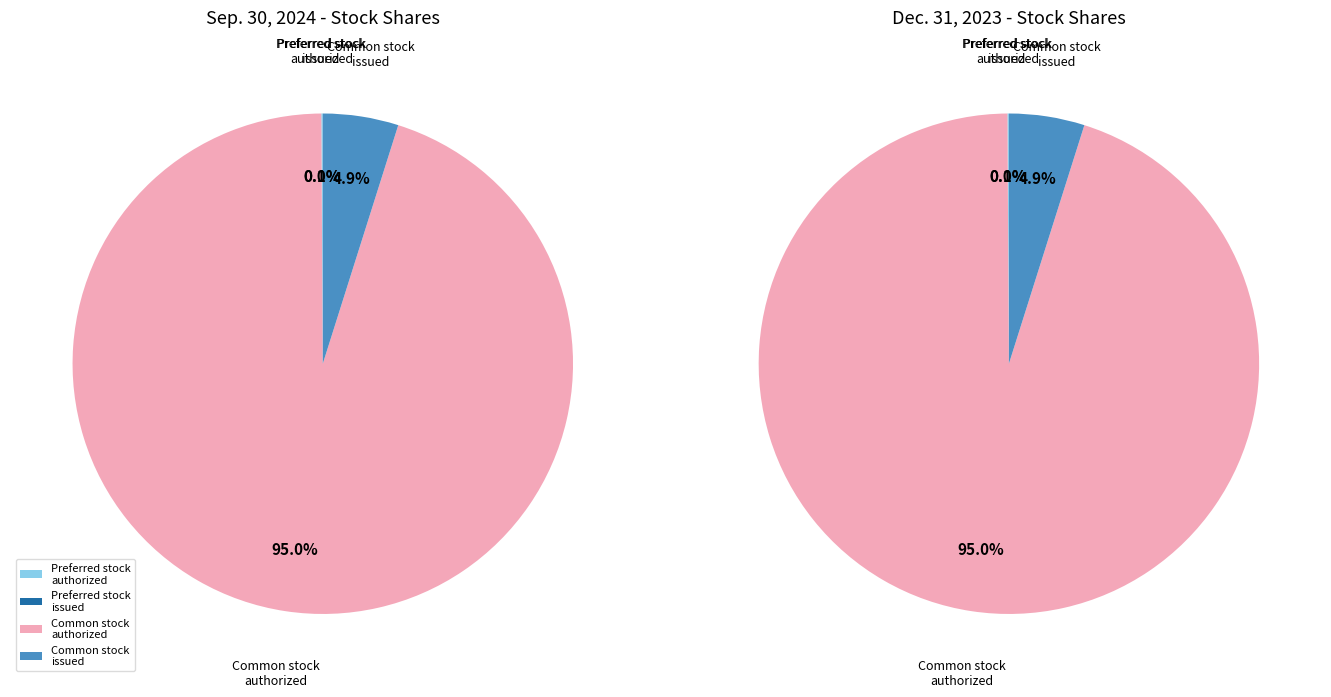

To the nearest percent, what percentage of the pie is Common stock outstanding?

5%